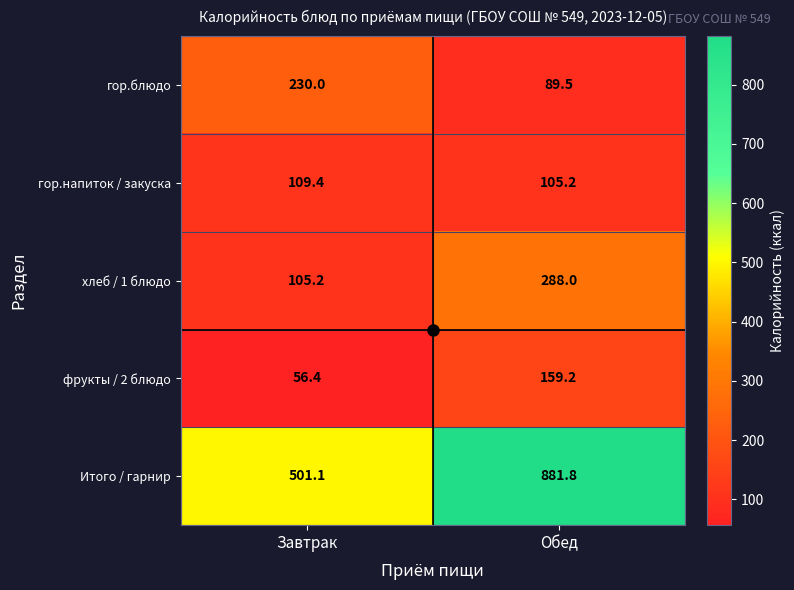

What is the greatest value displayed?

881.8